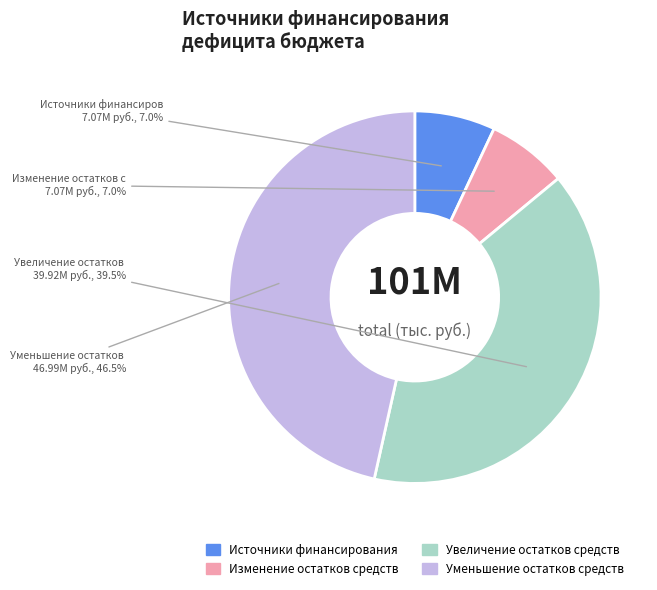

What is the total percentage of Увеличение остатков средств and Источники финансирования?

46.5%